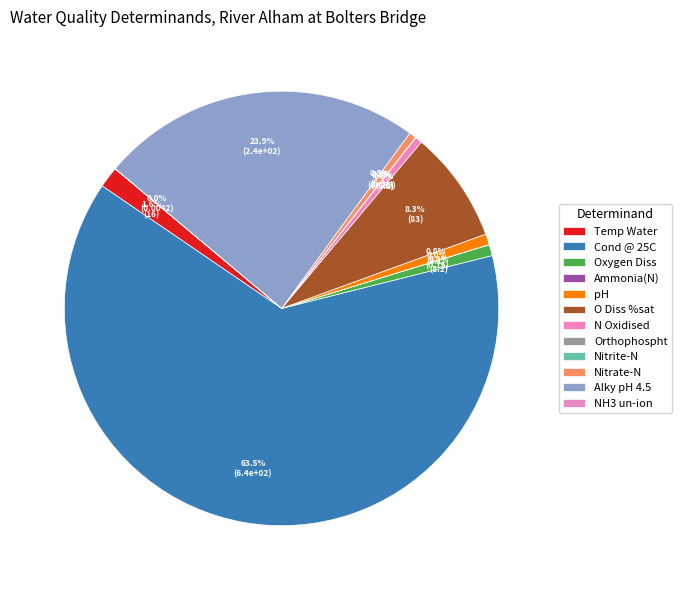

To the nearest percent, what is the difference between the largest and smallest slice percentages?

63%